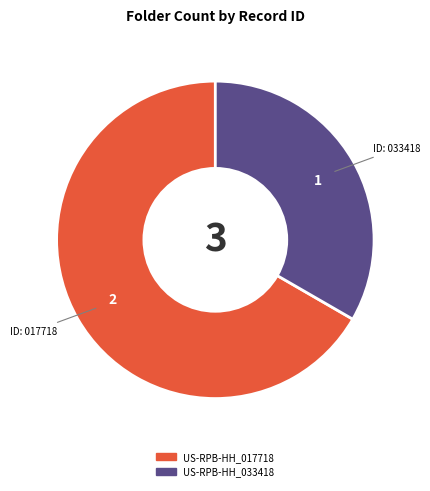

Combined, do US-RPB-HH_017718 and US-RPB-HH_033418 account for over 50%?

Yes